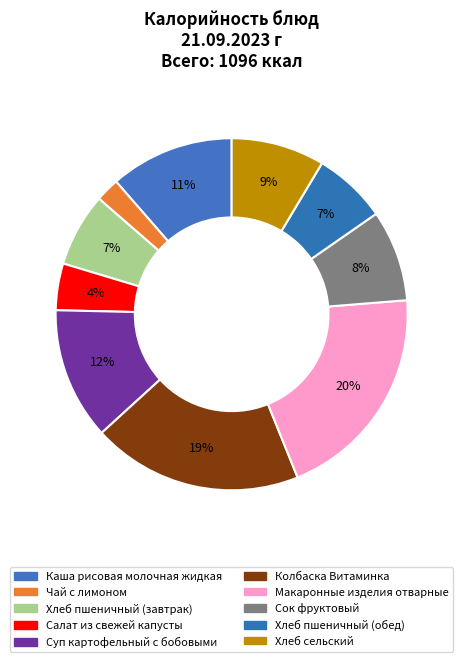

To the nearest percent, what is the difference between the largest and smallest slice percentages?

18%